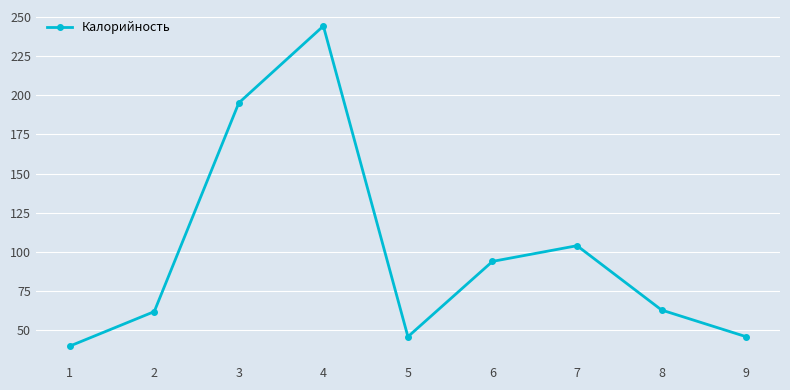

What value does the data have at 5, to the nearest 10?

50